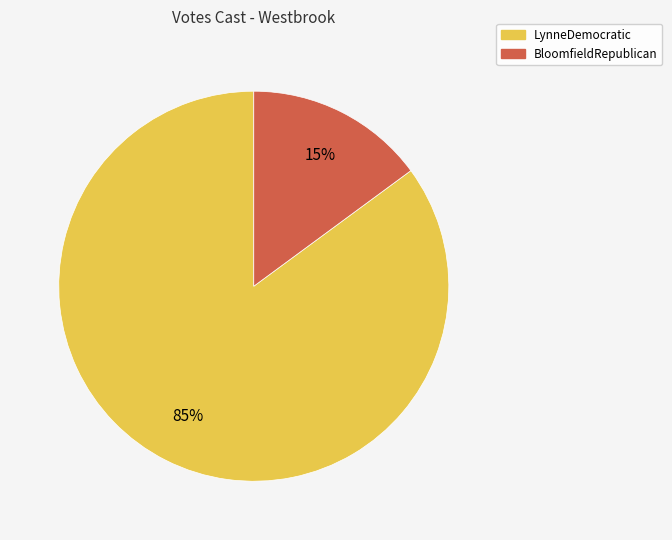

Which has a higher value, LynneDemocratic or BloomfieldRepublican?

LynneDemocratic